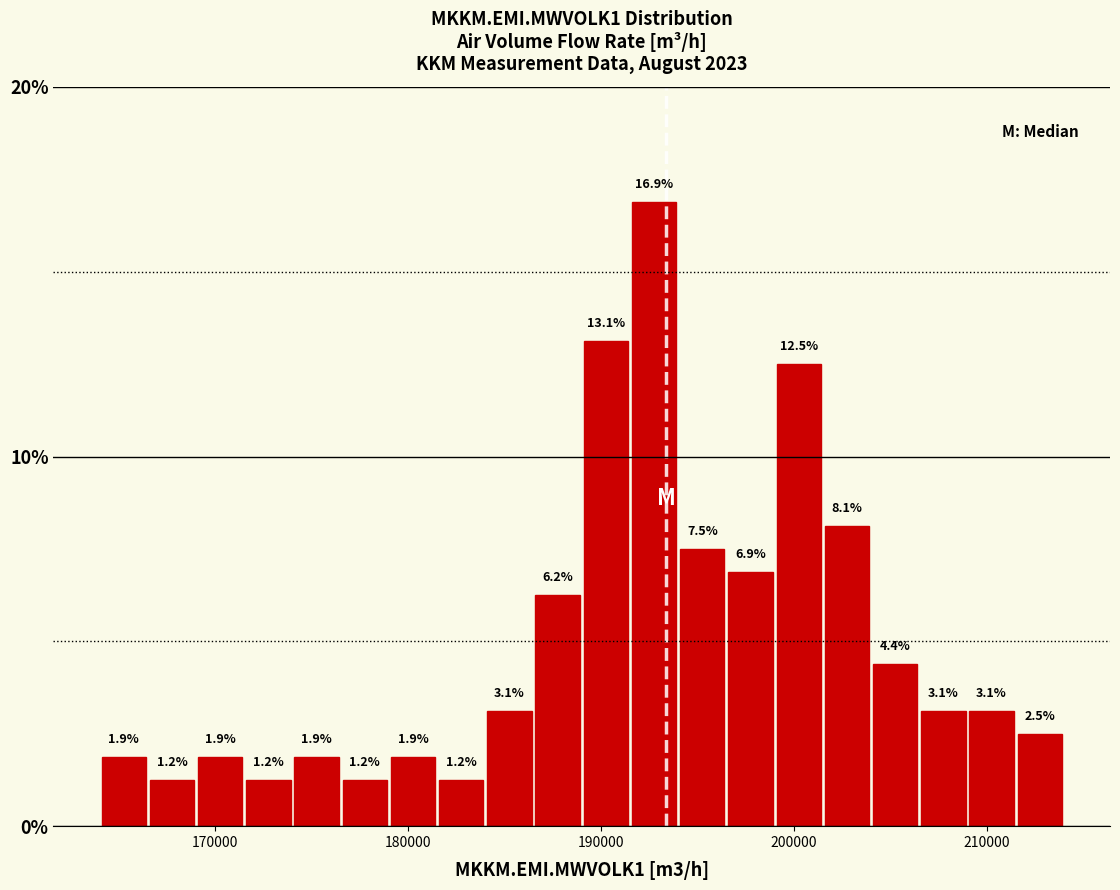

Around what value on the x-axis is the tallest bar? Give the approximate position of its centre, as read against the axis.

193000